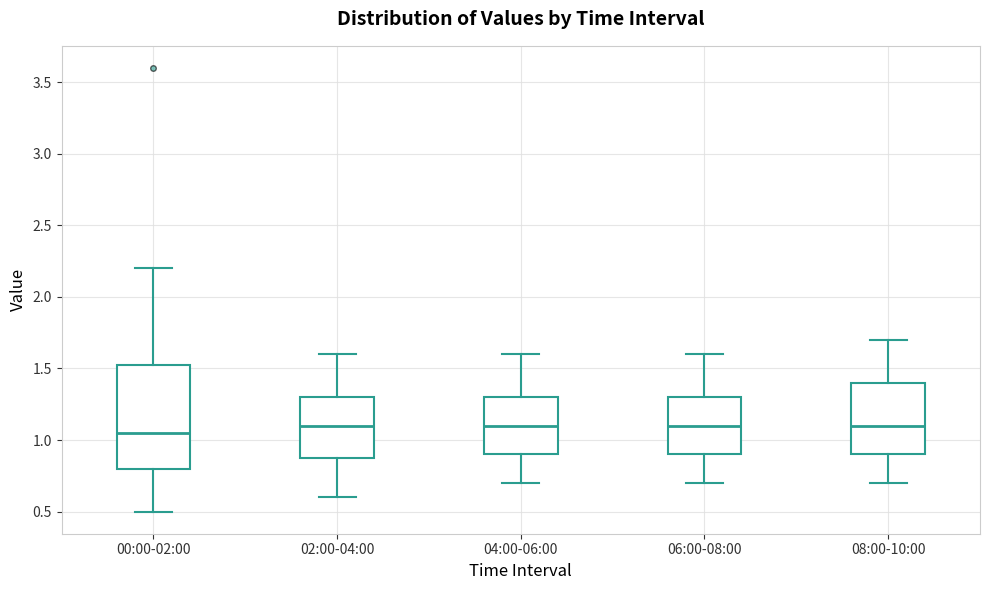

Which box's median line is the lowest?

00:00-02:00